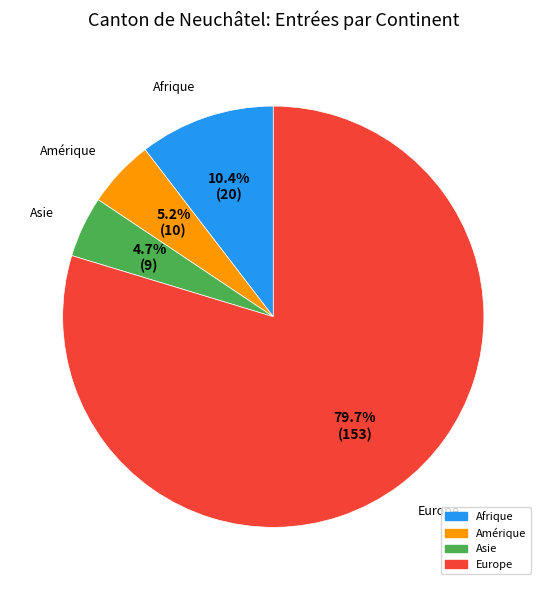

What portion of the pie excludes Europe?

20.3%